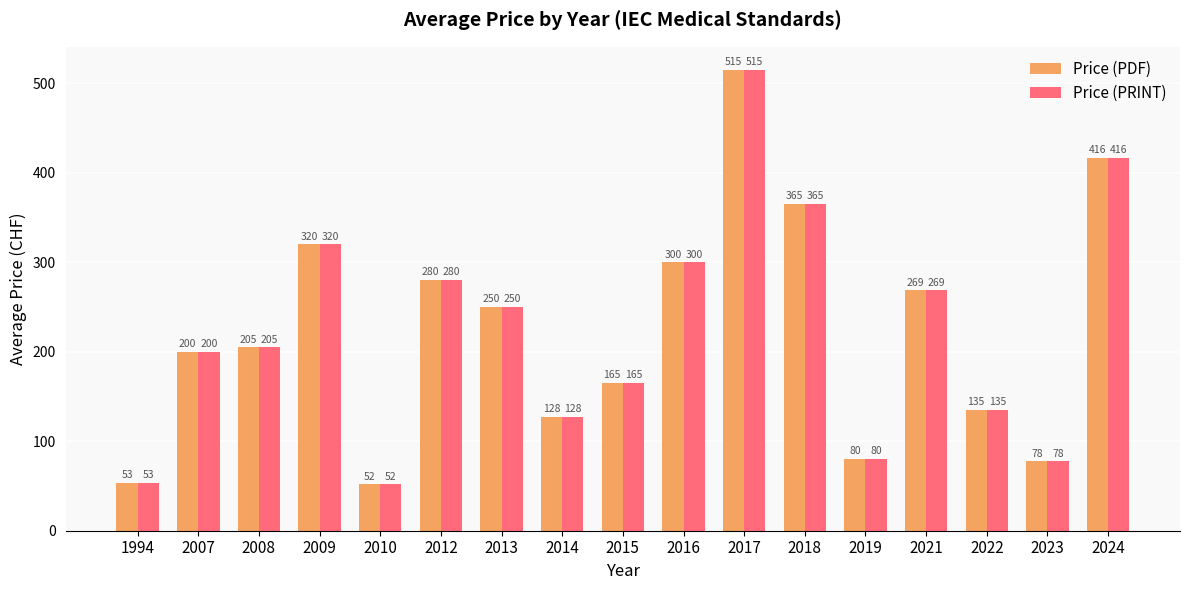

What is the value of the Price (PDF) bar at the 10th from the left?

300.0